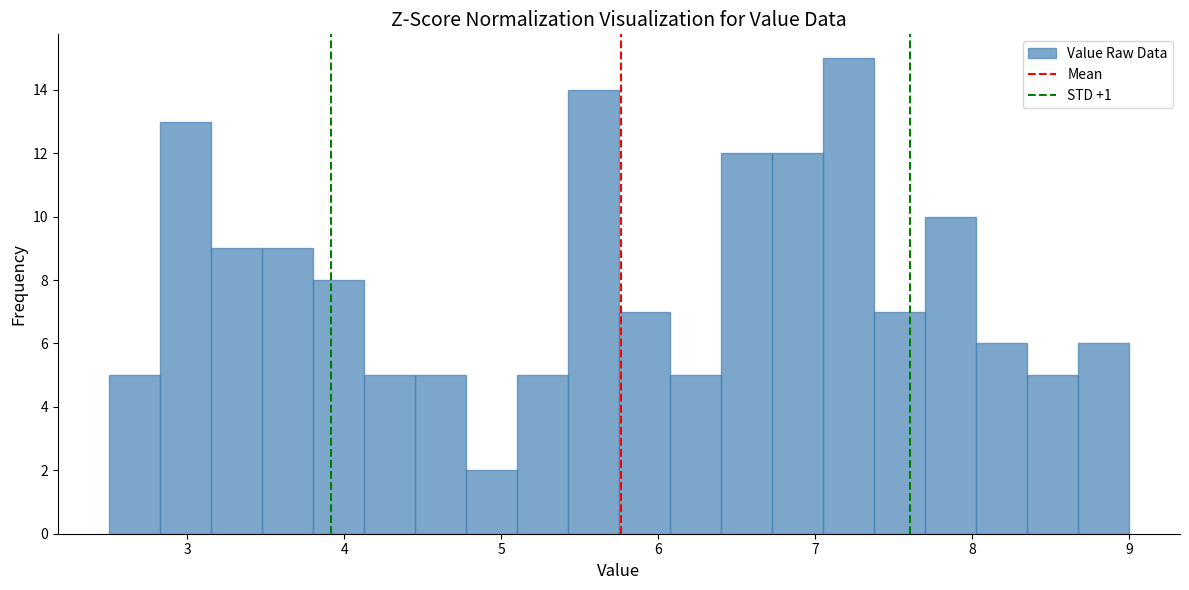

Around what value on the x-axis is the tallest bar? Give the approximate position of its centre, as read against the axis.

7.2